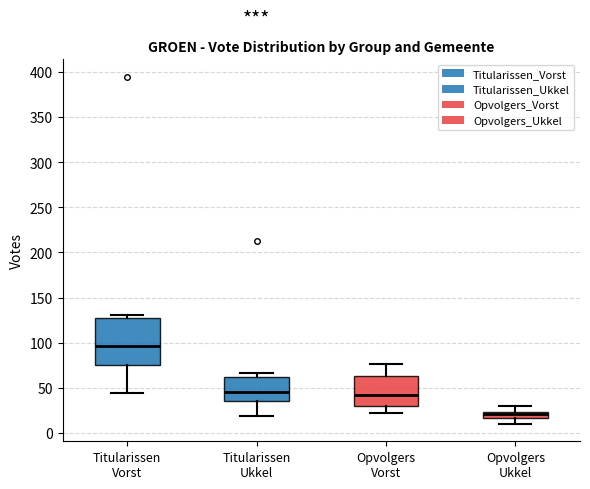

Which box's median line is the highest?

Titularissen Vorst